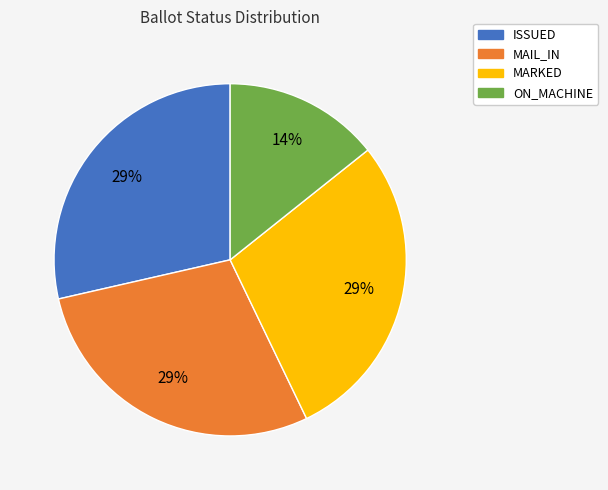

Count the number of slices in the pie.

4